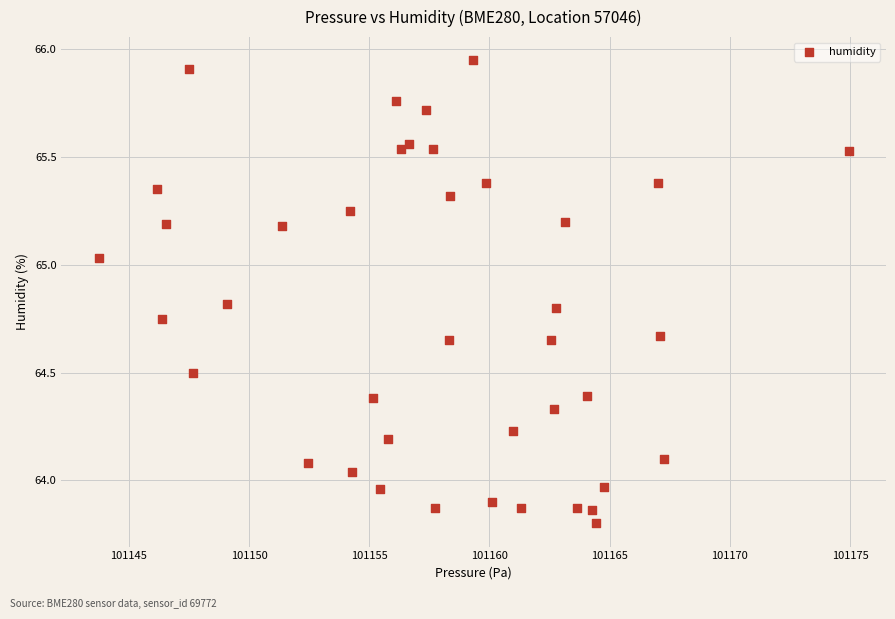

What is the range of X values (max minus min)?

31.2